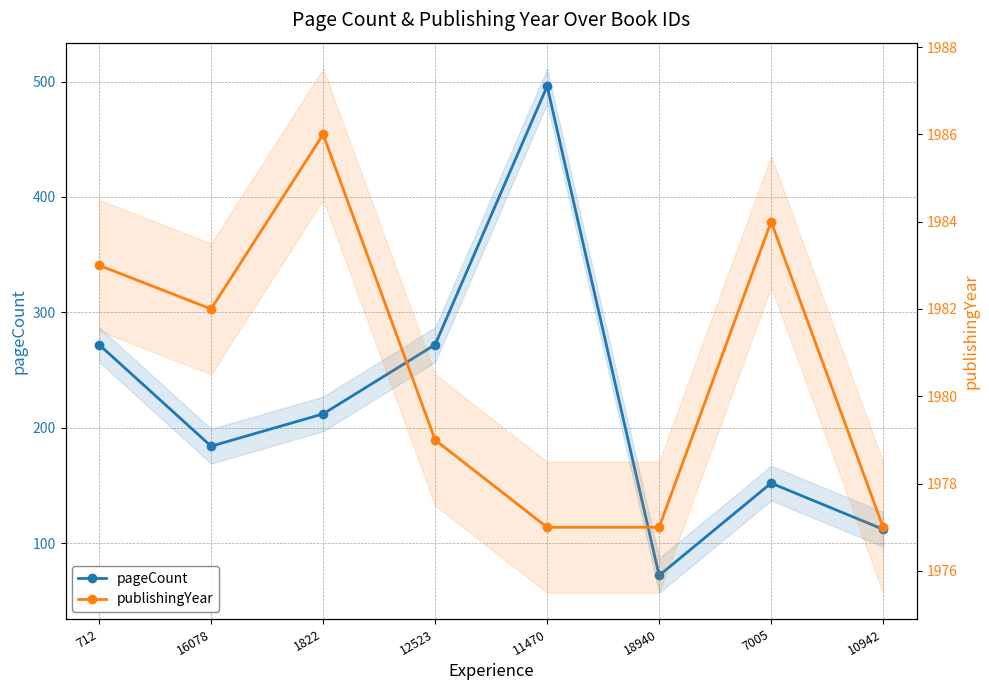

Between 712 and 1822, which is larger?

712